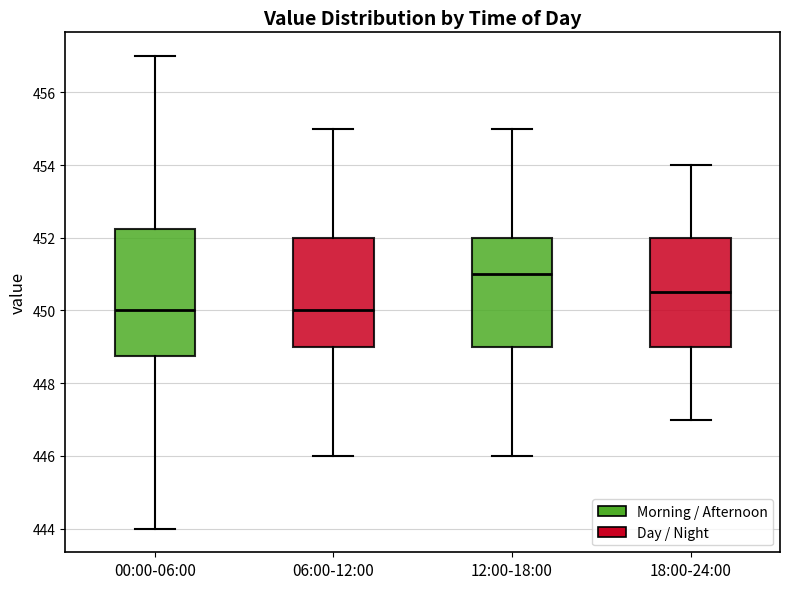

Which box is the tallest, from its lower edge to its upper edge?

00:00-06:00